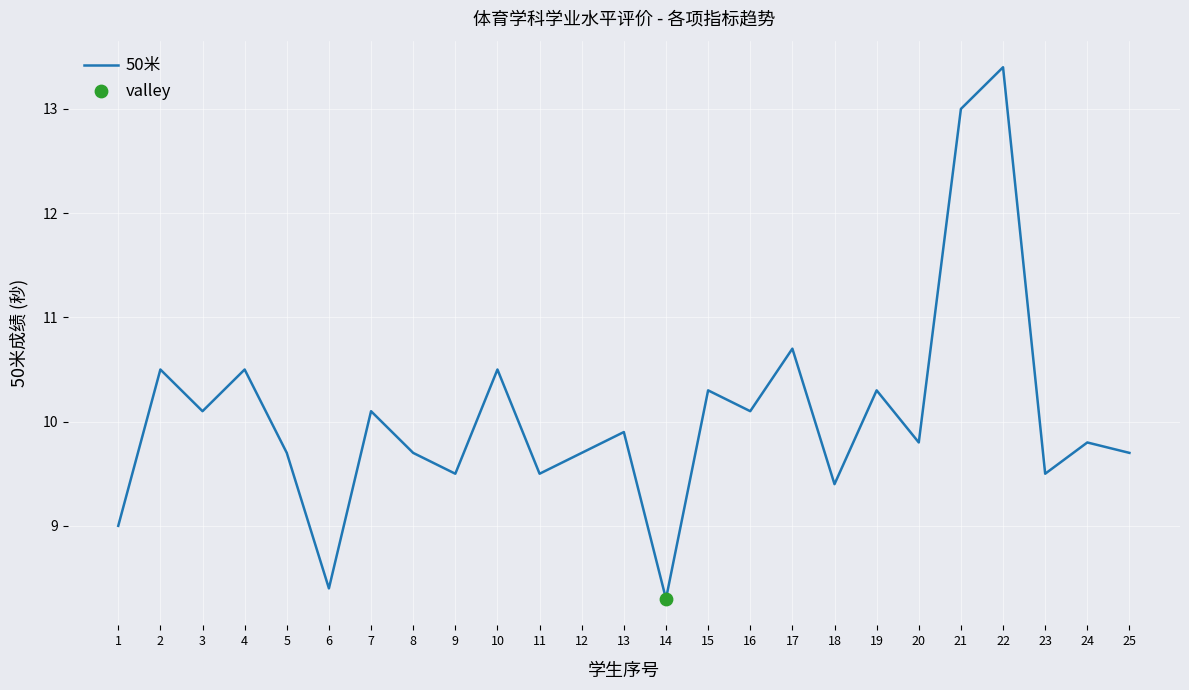

What is the change in value from 7 to 20?

-0.3